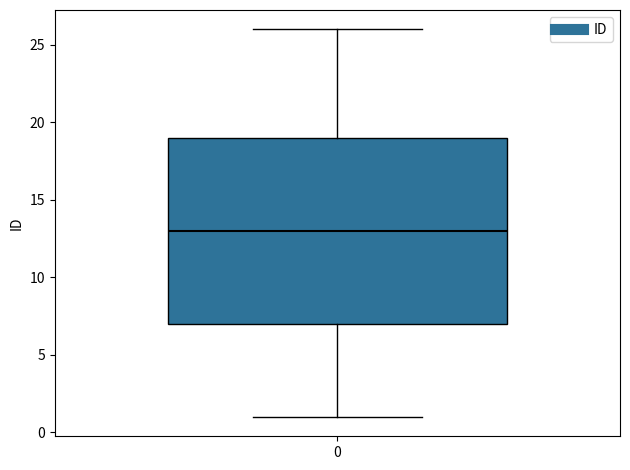

Read this box plot against the y-axis: the position of the median line, the range covered by the box, and the ends of both whiskers. The values are not printed on the chart, so give them approximately, as read against the axis.

median 13, box 7 to 19, whiskers 1 to 26